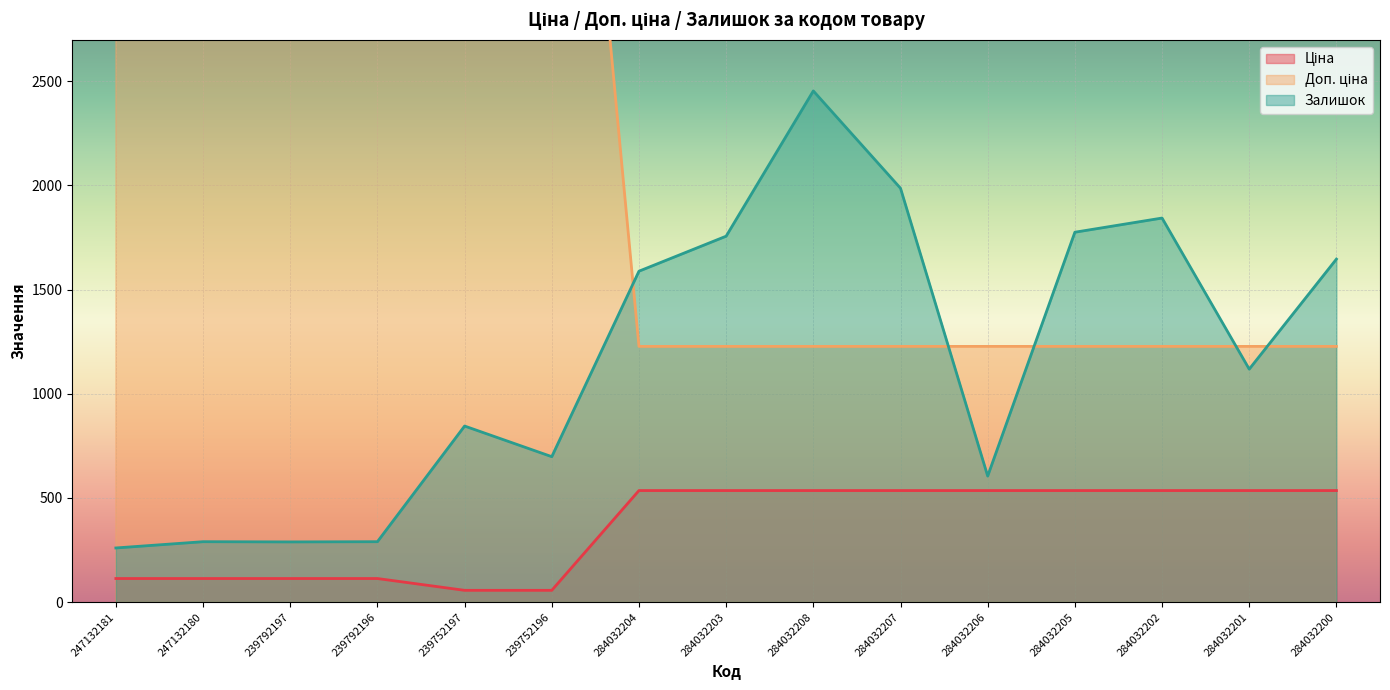

Reading left to right, list all the values displayed in this chart.

Ціна: 247132181=113.3	247132180=113.3	239792197=113.3	239792196=113.3	239752197=56.7	239752196=56.7	284032204=535.4	284032203=535.4	284032208=535.4	284032207=535.4	284032206=535.4	284032205=535.4	284032202=535.4	284032201=535.4	284032200=535.4
Доп. ціна: 247132181=11334.0	247132180=11334.0	239792197=11334.0	239792196=11334.0	239752197=5667.0	239752196=5667.0	284032204=1227.2	284032203=1227.2	284032208=1227.2	284032207=1227.2	284032206=1227.2	284032205=1227.2	284032202=1227.2	284032201=1227.2	284032200=1227.2
Залишок: 247132181=260.0	247132180=290.0	239792197=289.0	239792196=290.0	239752197=845.0	239752196=698.0	284032204=1588.0	284032203=1756.0	284032208=2453.0	284032207=1986.0	284032206=605.0	284032205=1775.0	284032202=1843.0	284032201=1118.0	284032200=1646.0